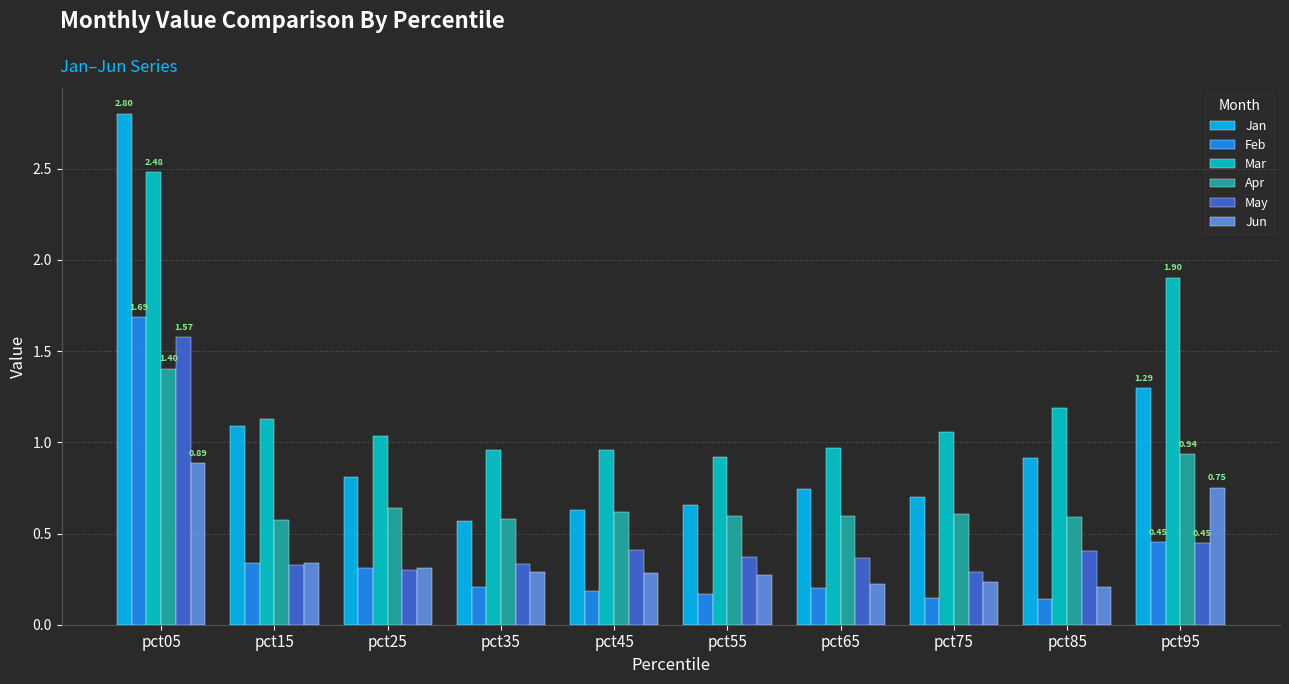

What are all the series names shown in the legend?

Jan, Feb, Mar, Apr, May, Jun